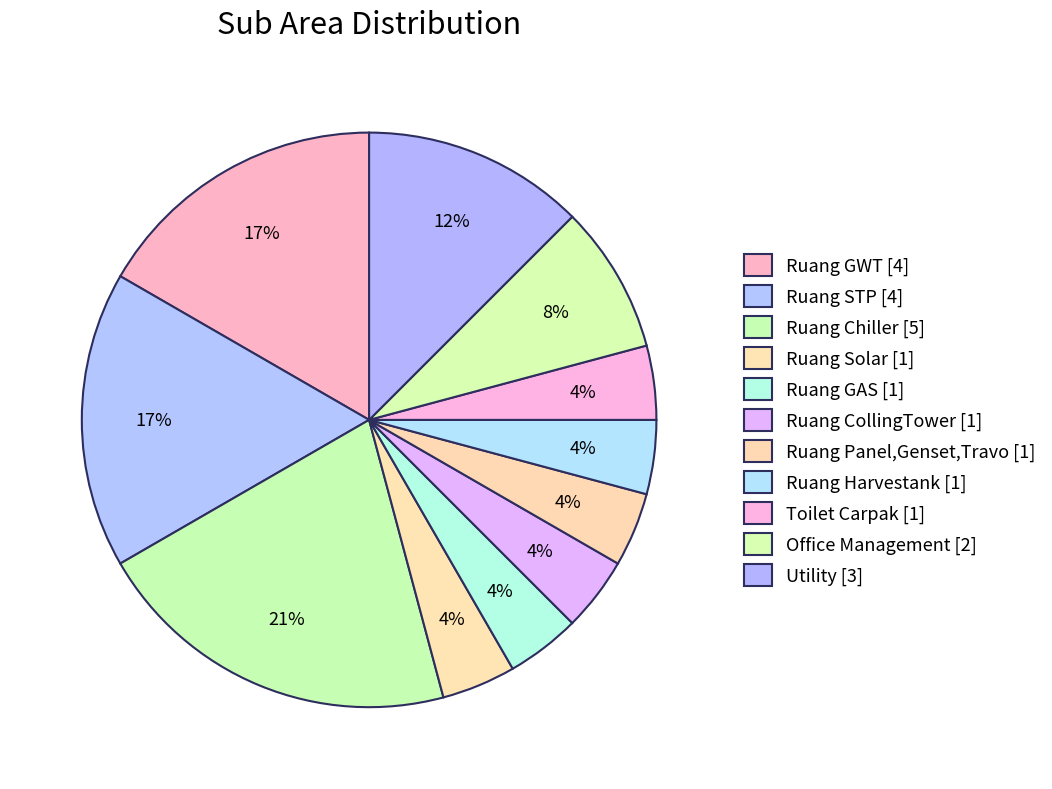

Count the number of slices in the pie.

11